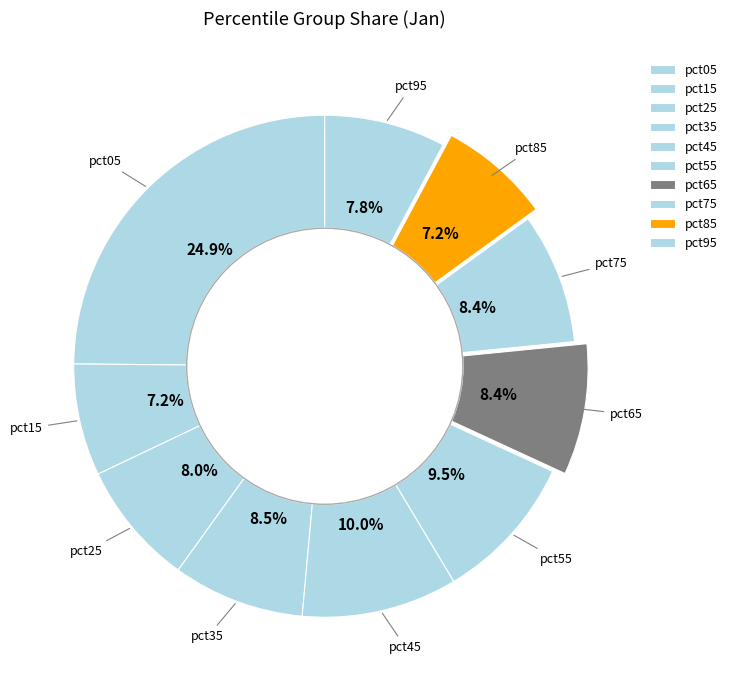

Count the number of slices in the pie.

10